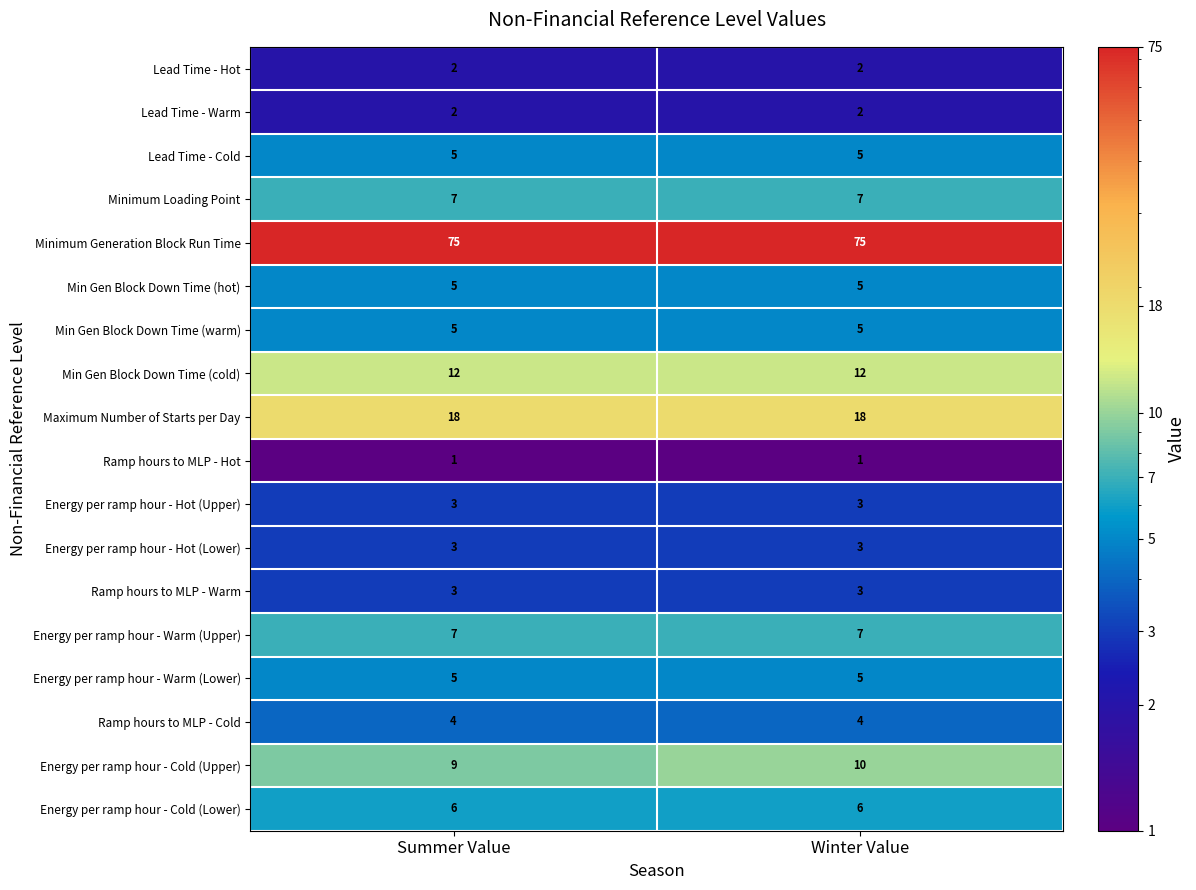

What value does the Ramp hours to MLP - Warm series have at Summer Value?

3